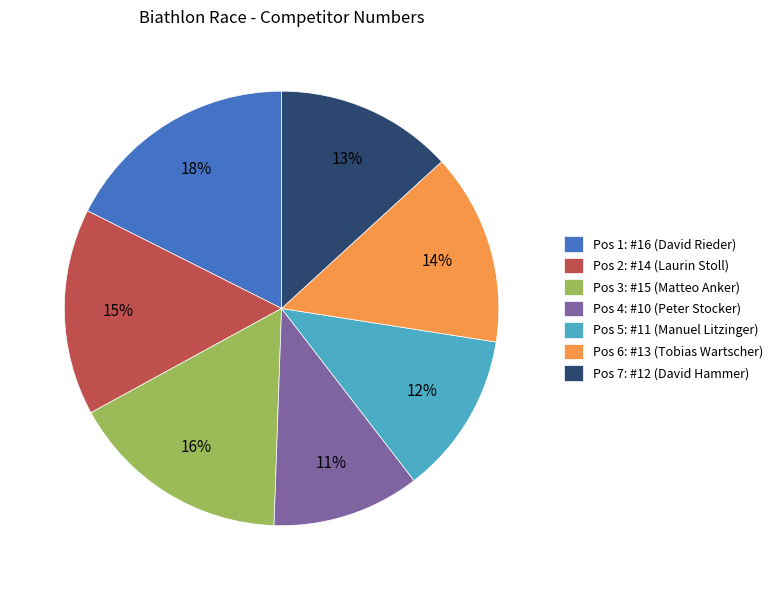

Which category has the smallest portion of the pie?

Pos 4: #10 (Peter Stocker)